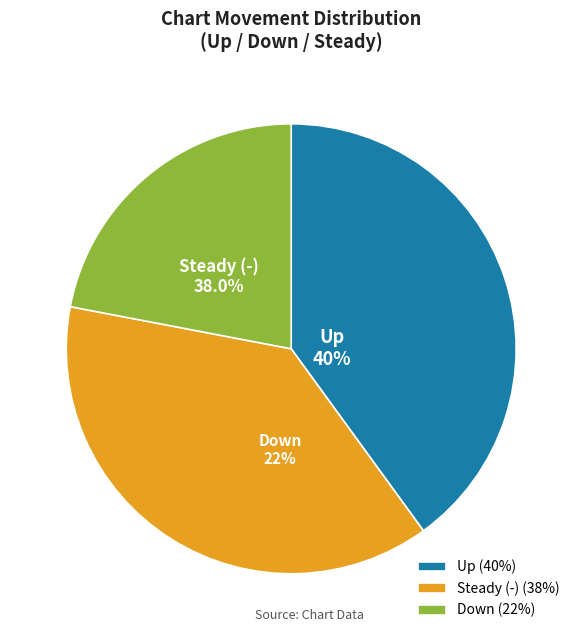

What is the largest slice in the pie chart?

up